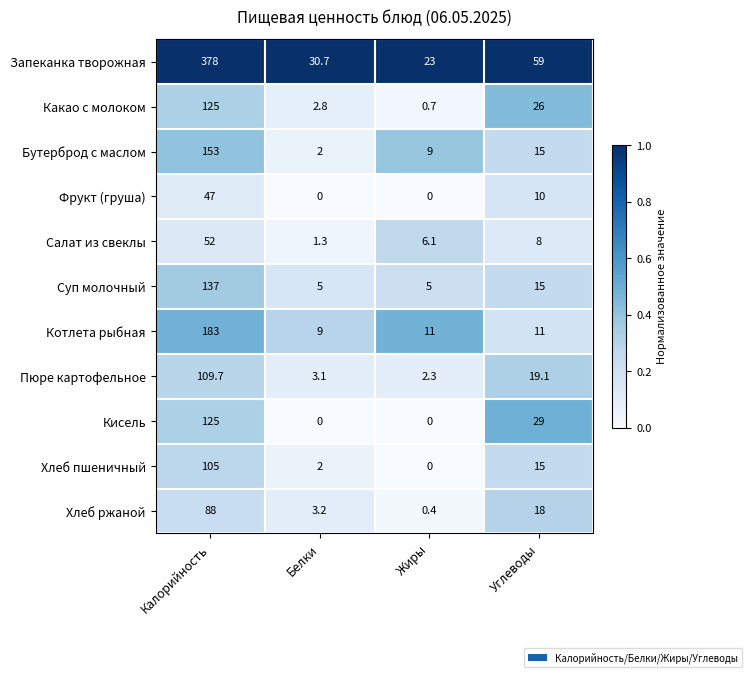

What is the total value across all series at Белки?

59.1